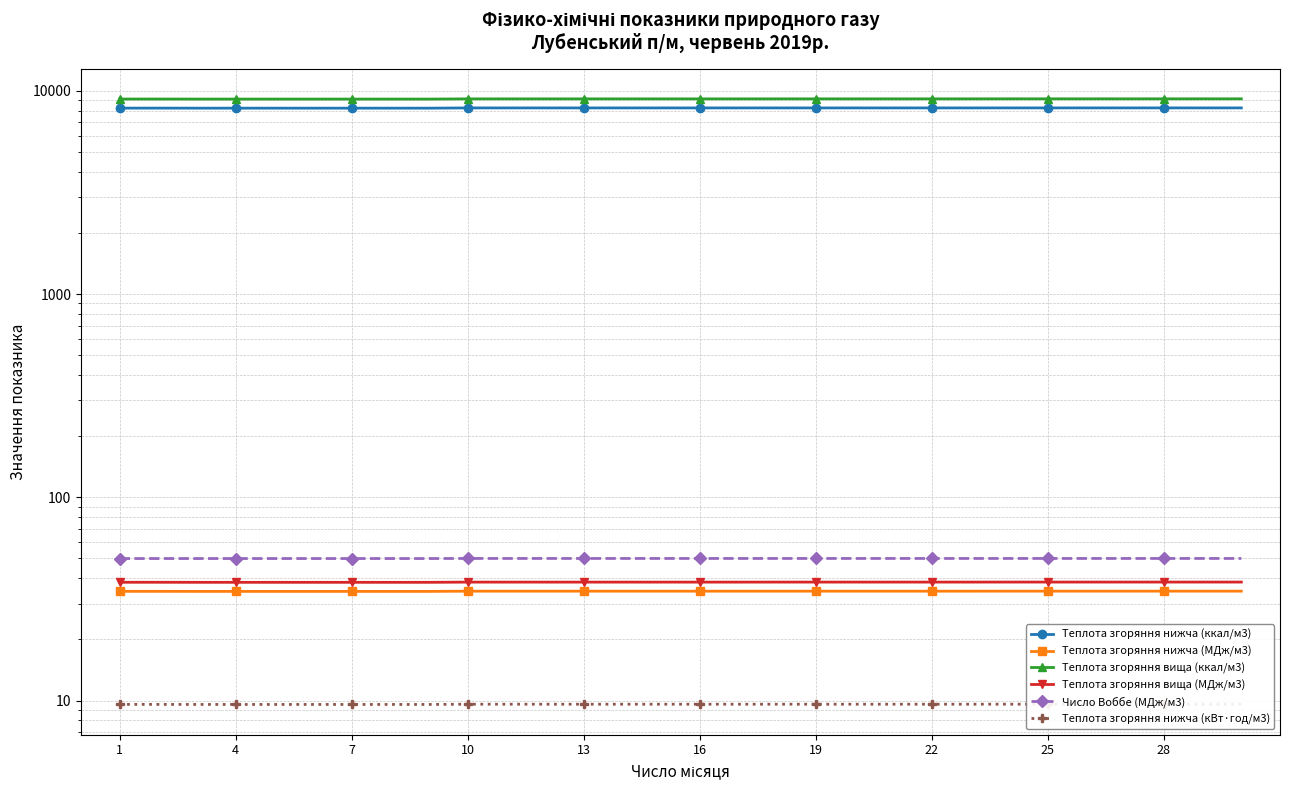

What are all the series names shown in the legend?

Теплота згоряння нижча (ккал/м3), Теплота згоряння нижча (МДж/м3), Теплота згоряння вища (ккал/м3), Теплота згоряння вища (МДж/м3), Число Воббе (МДж/м3), Теплота згоряння нижча (кВт·год/м3)